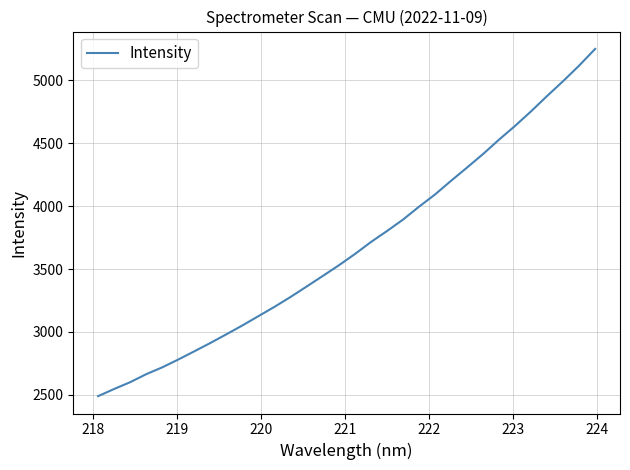

How many distinct data groups are displayed?

1